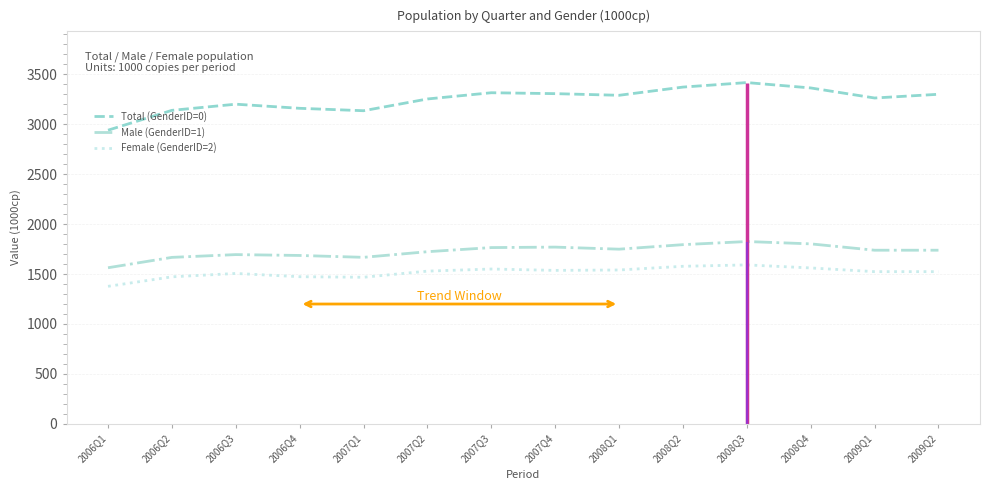

Between 2006Q2 and 2006Q1, which is larger?

2006Q2